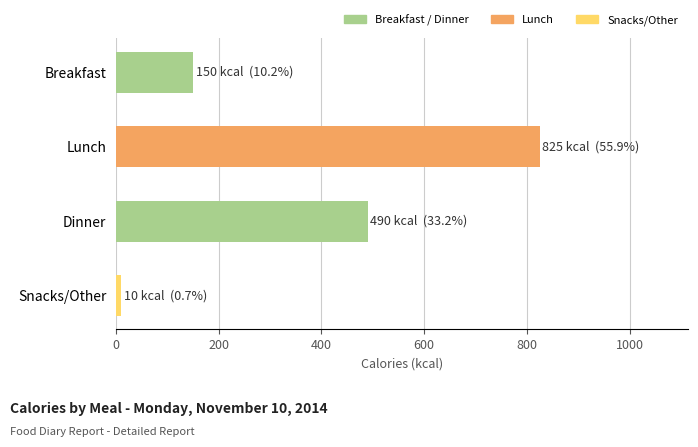

What is the approximate value at Breakfast, to the nearest 10?

150